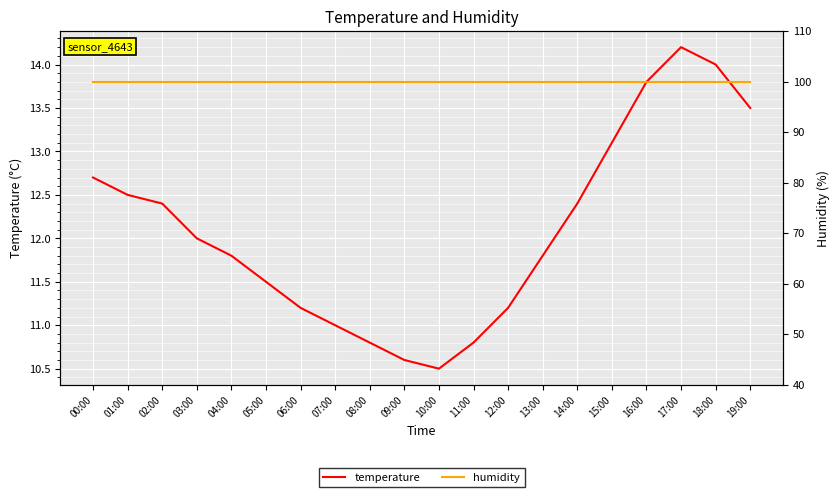

True or false: temperature and humidity intersect in this chart.

False